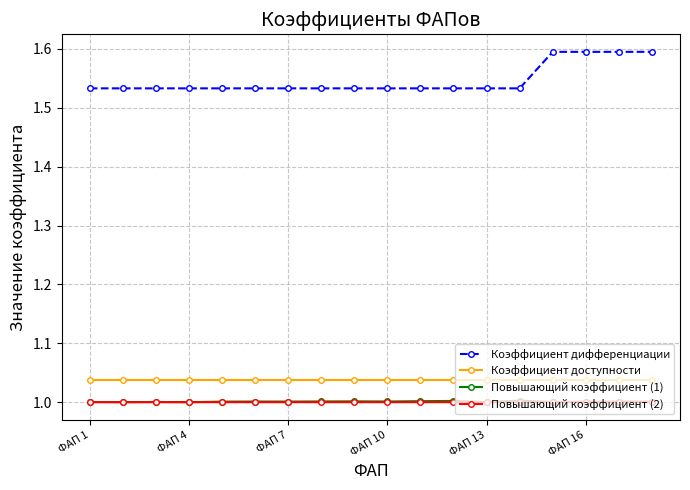

What is the maximum value shown in the chart?

1.6